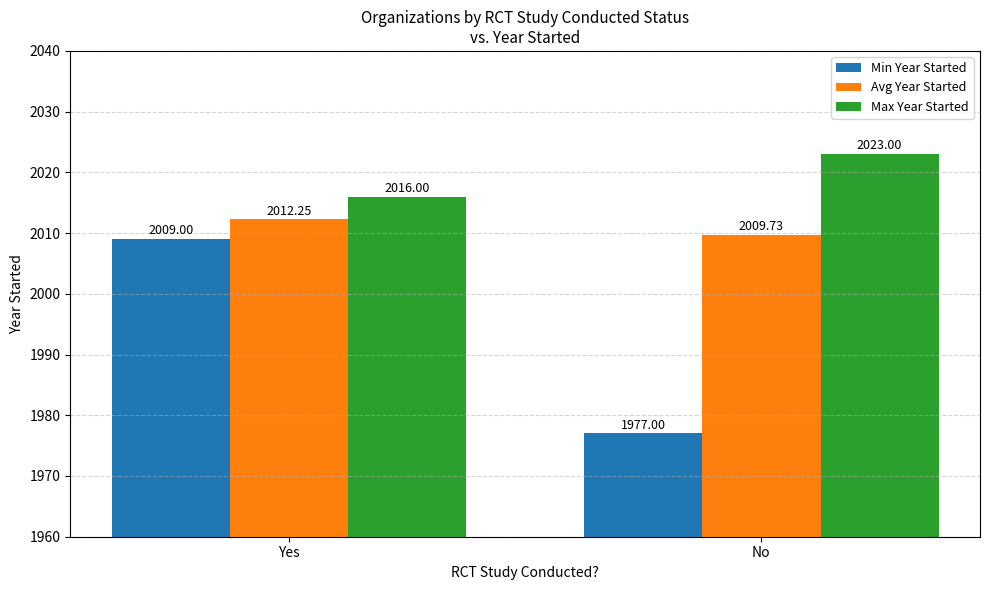

What is the difference between the Max Year Started values at No and Yes?

7.0